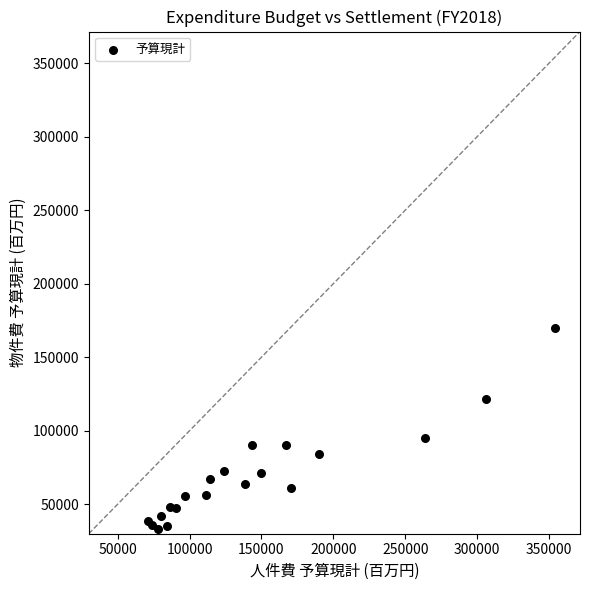

What Y value in the scatter plot is closest to 101662?

94771